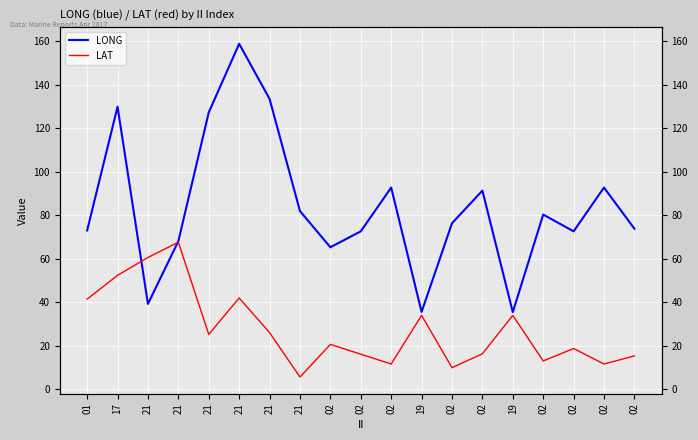

Reading left to right, what are all the values shown in this chart?

LONG: 73.0	129.8	39.3	68.1	127.2	158.7	133.4	81.9	65.3	72.6	92.7	35.6	76.3	91.3	35.5	80.3	72.6	92.7	73.8
LAT: 41.5	52.4	60.6	67.6	25.3	42.0	26.1	5.7	20.7	16.2	11.7	34.0	10.0	16.4	34.0	13.1	18.8	11.7	15.4